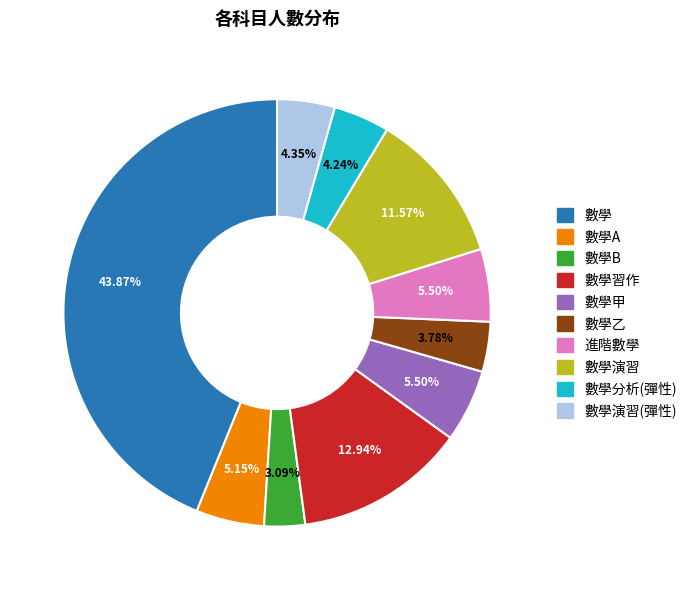

Is 數學 the majority of the pie?

No